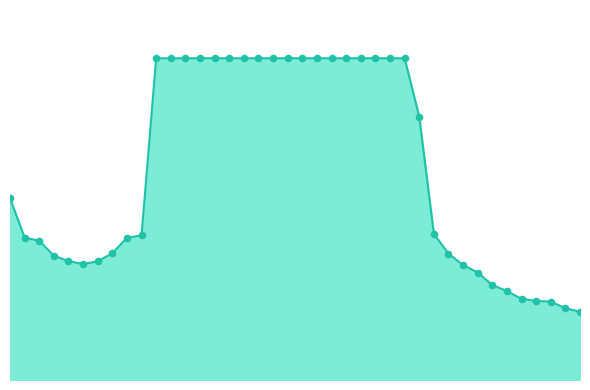

Does the chart have visible grid lines?

No